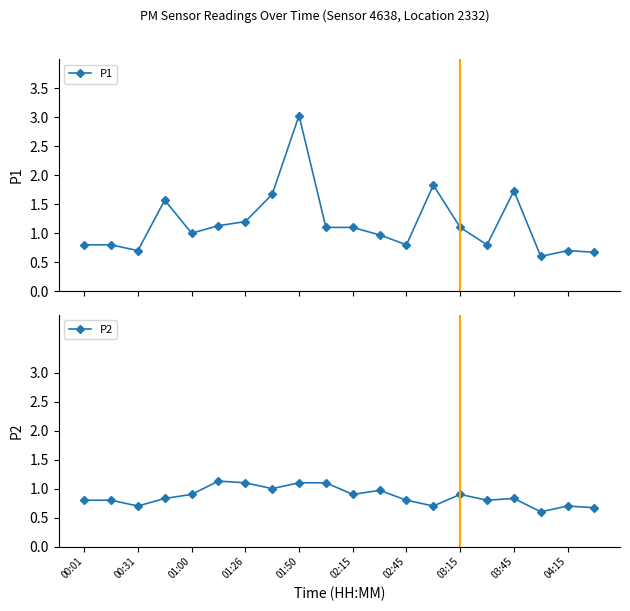

Which category has the lowest value in the P1 series?

17